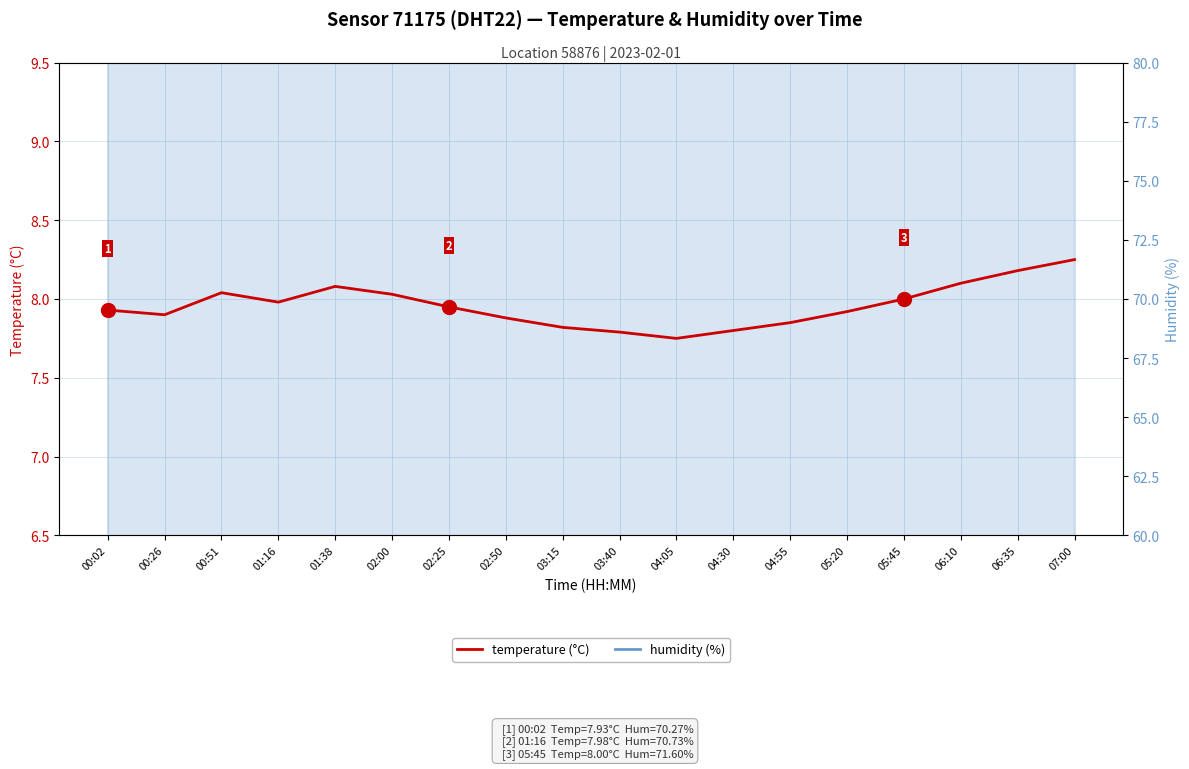

What is the difference between the temperature values at 07:00 and 06:10?

0.2